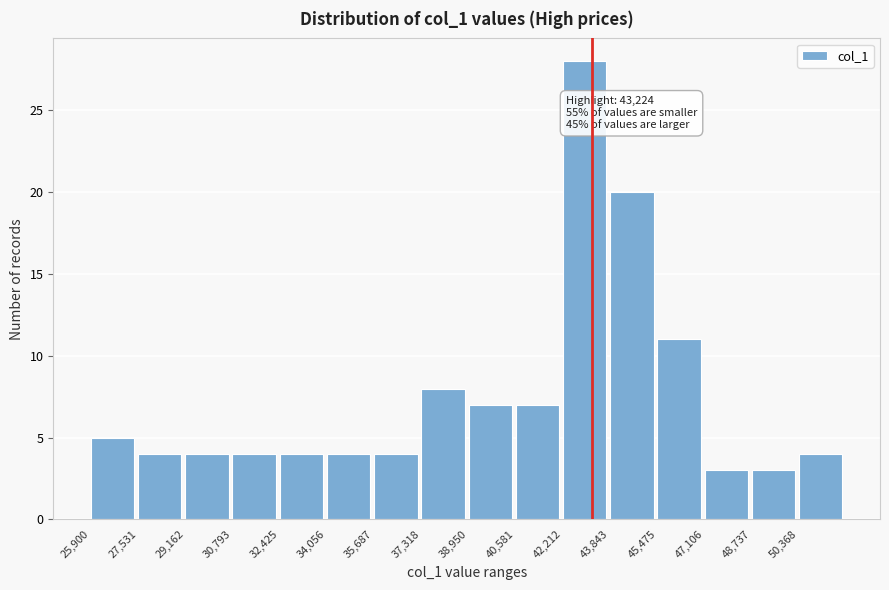

Which range on the x-axis has the tallest bar?

42200 to 43800